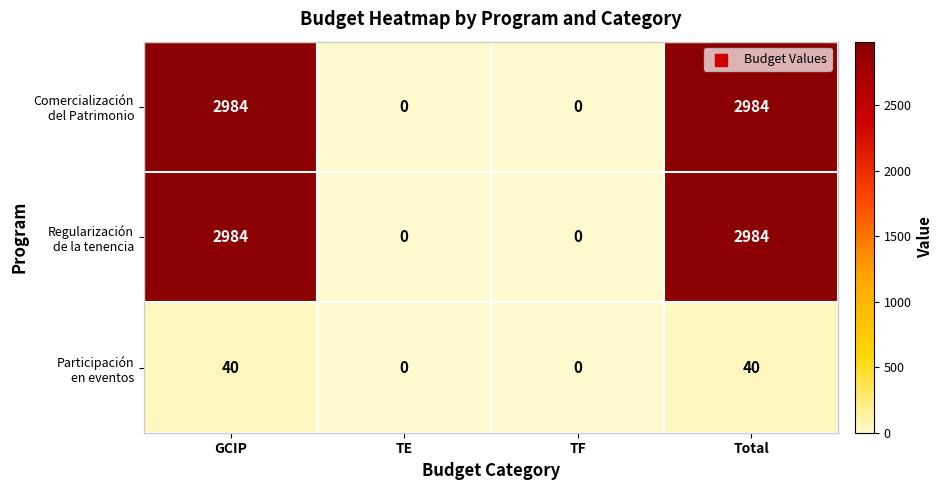

Count the number of categories in the chart.

4